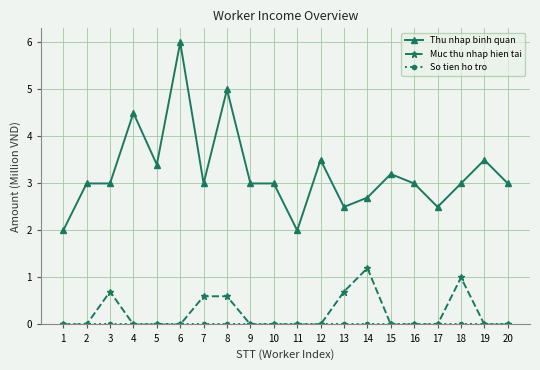

What is the difference between the maximum and minimum values in the Thu nhap binh quan series?

4.0